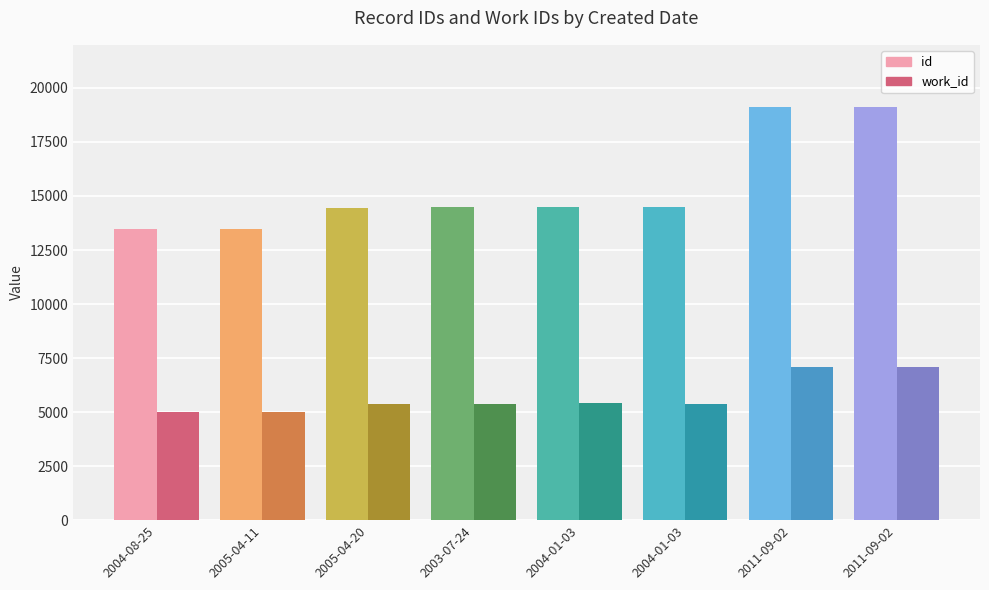

Does the chart contain any negative values?

No